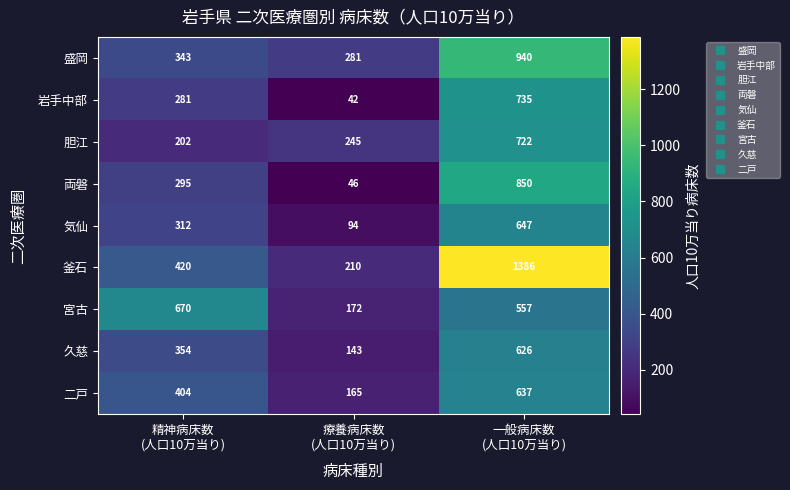

What is the greatest value displayed?

1386